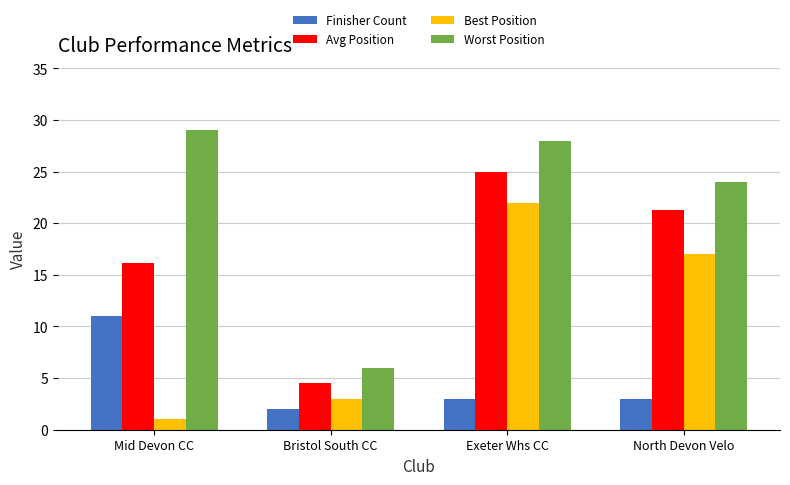

What are all the series names shown in the legend?

Finisher Count, Avg Position, Best Position, Worst Position